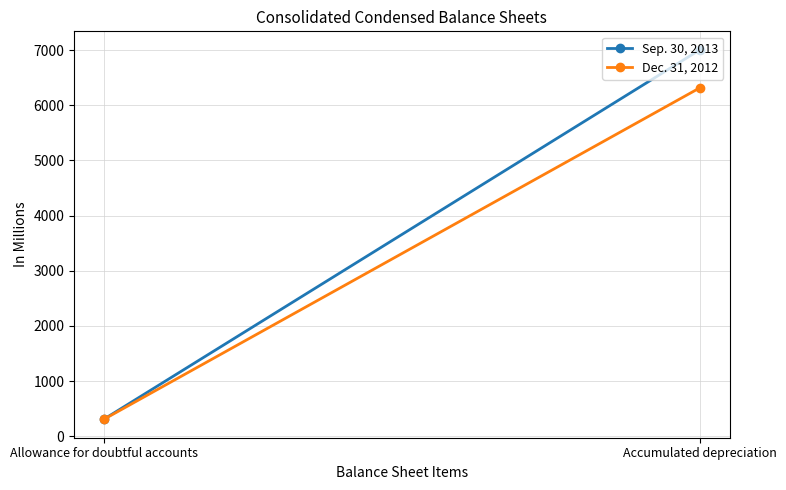

What is the value of the Dec. 31, 2012 point at the 1st from the left?

308